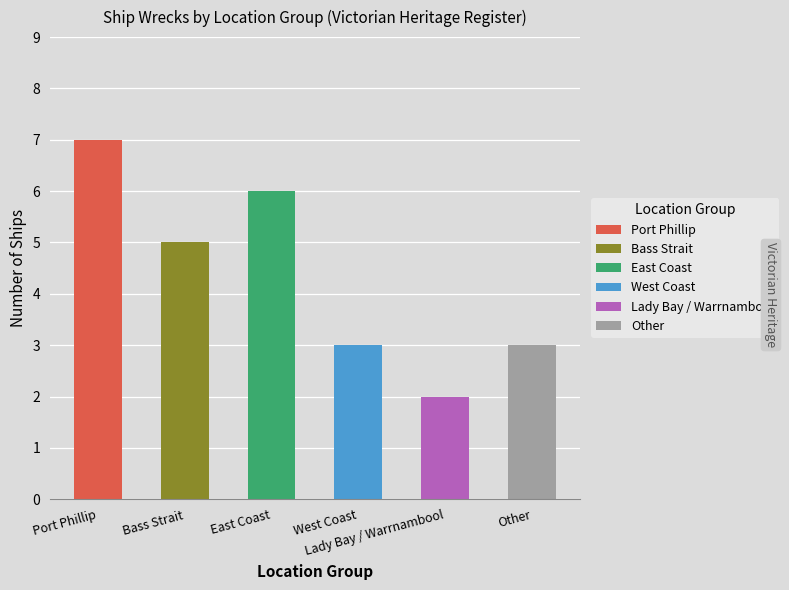

What is the difference between the second highest and minimum values?

4